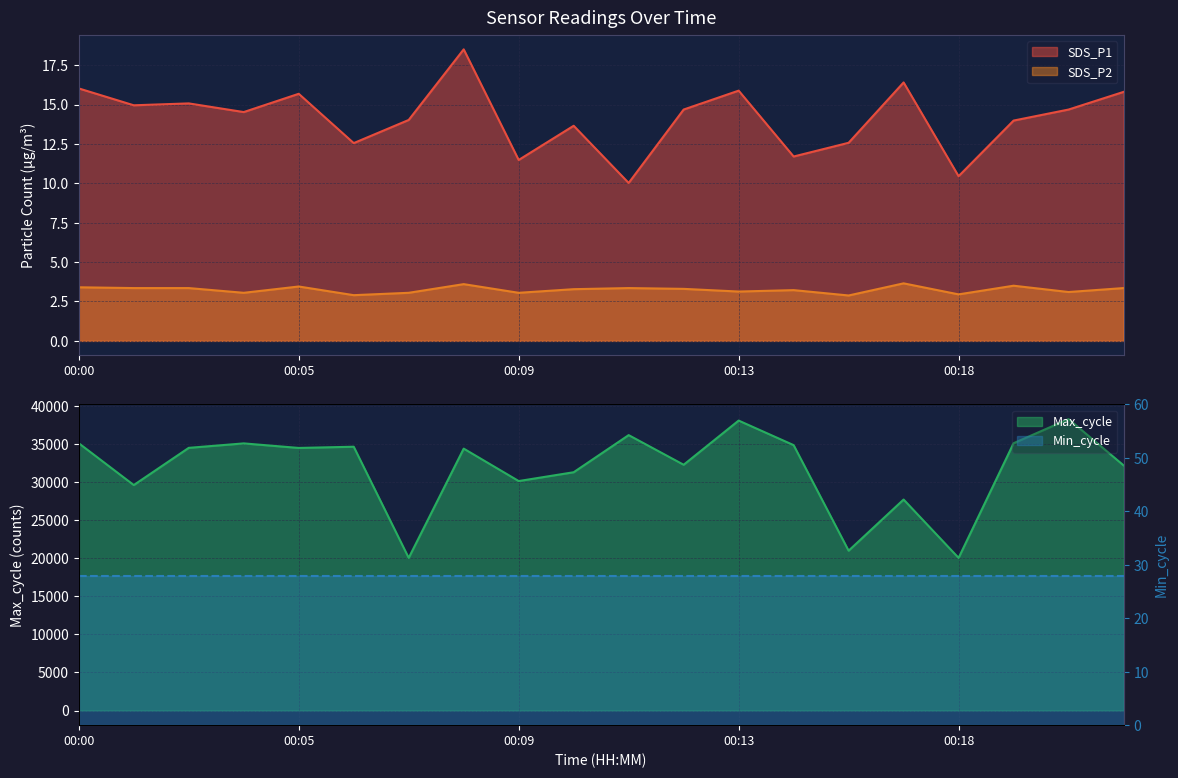

True or false: SDS_P2 and SDS_P1 cross at least once.

False